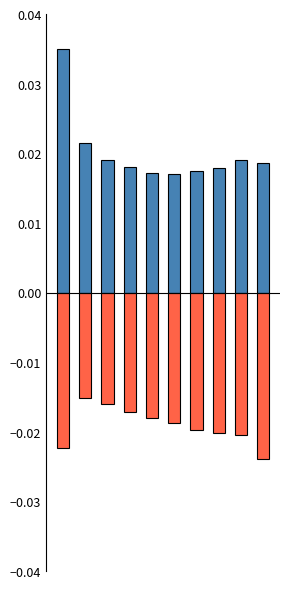

The value of Positive at 4 is 0.0. True or false?

False